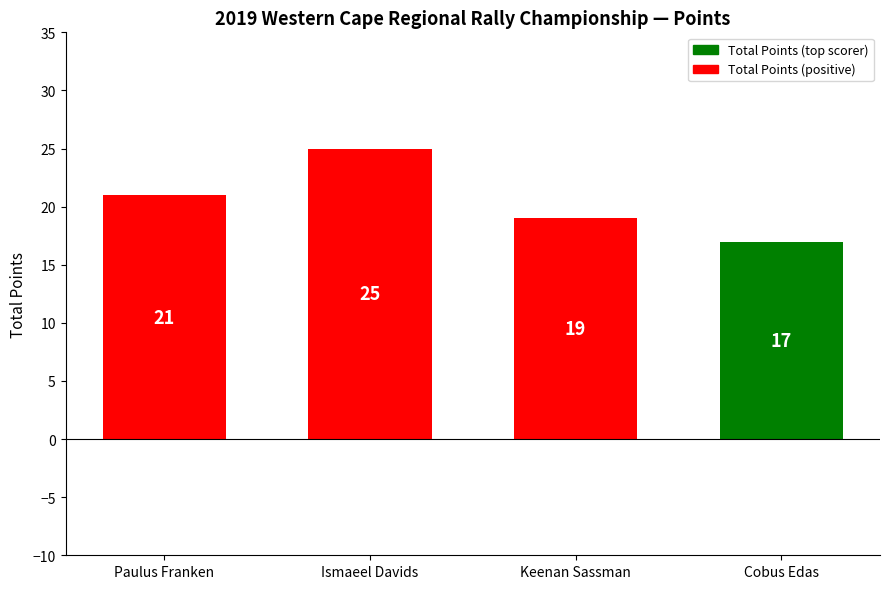

Are the bars horizontal?

No